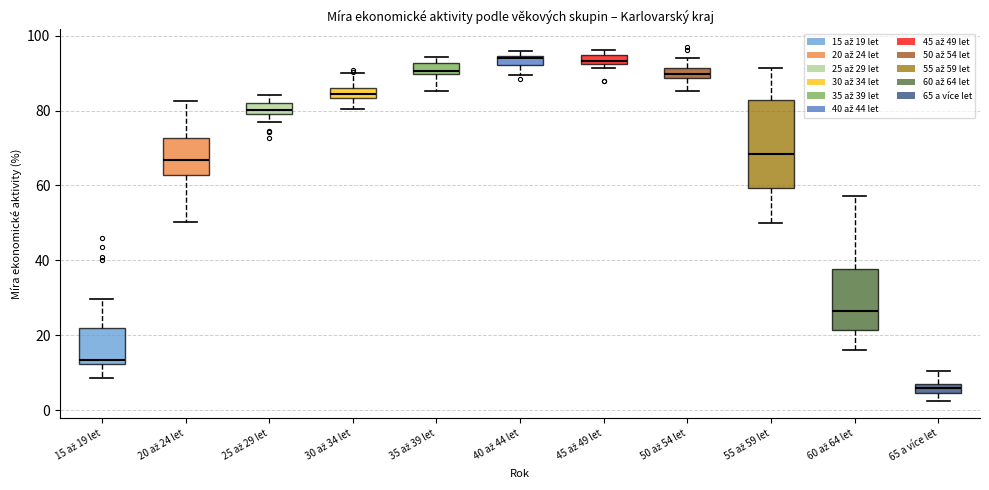

Which box has the lowest median line?

65 a více let